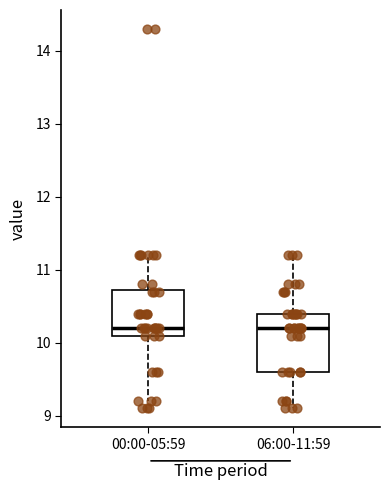

Reading left to right, transcribe this box plot: for each box, give where its median line is, the range the box spans, and where its two whiskers end, as read against the y-axis. The values are not printed on the chart, so give them approximately, as read against the axis.

00:00-05:59: median 10.2, box 10.1 to 10.7, whiskers 9.2 to 11.2
06:00-11:59: median 10.2, box 9.6 to 10.4, whiskers 9.1 to 11.2